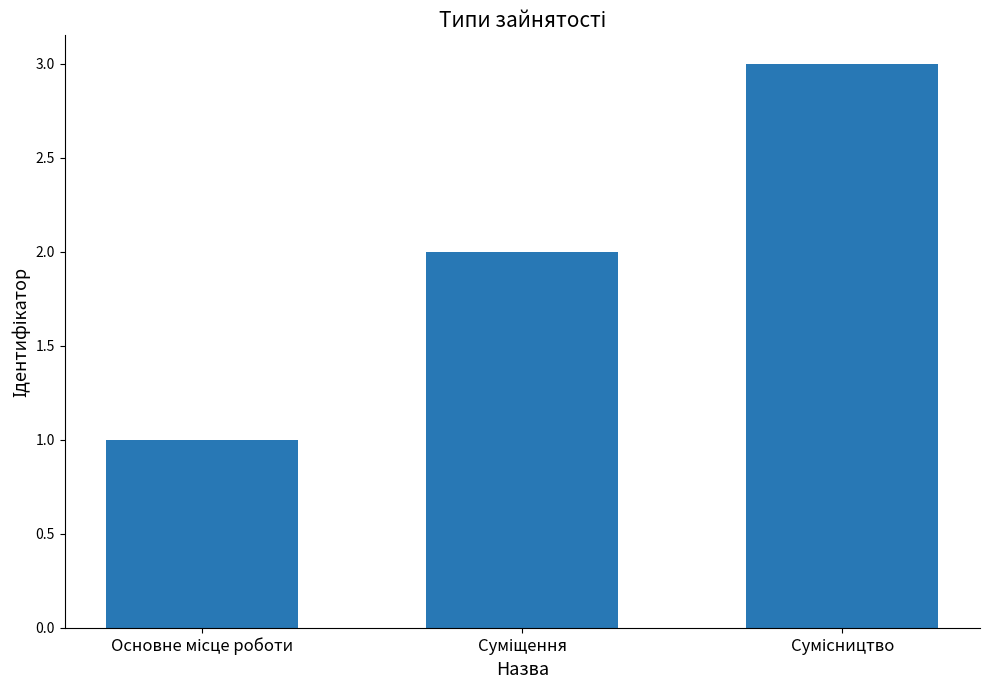

Are the bars grouped side by side (vs. stacked)?

No